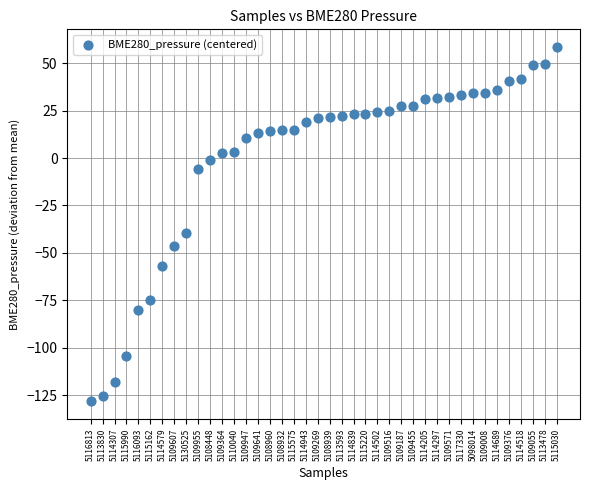

What is the range of Y values (max minus min)?

186.6